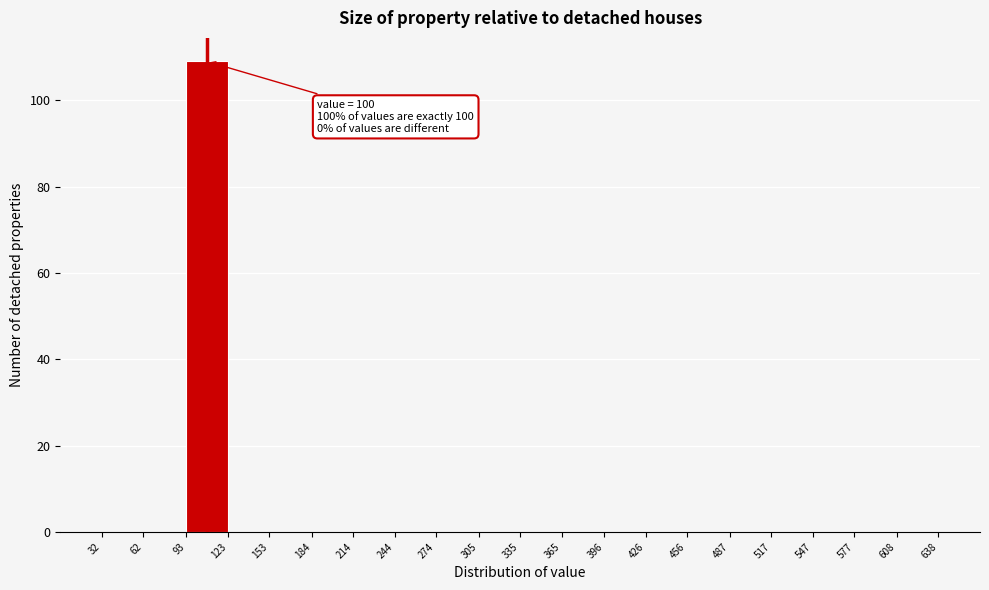

Which range on the x-axis has the tallest bar?

93 to 123